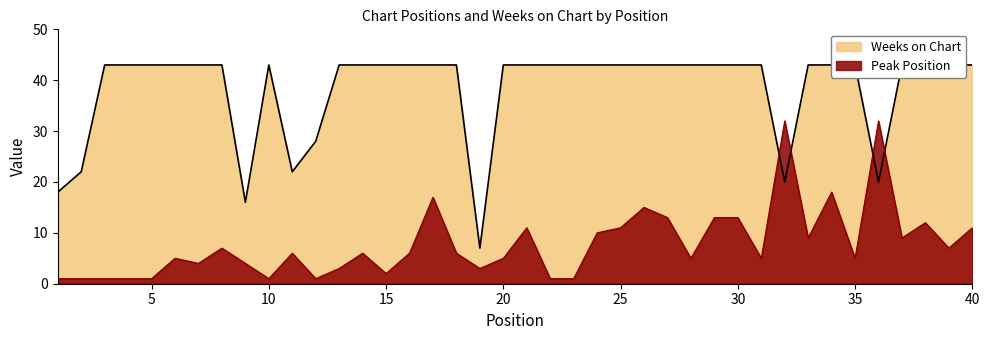

Which label corresponds to the largest value in the chart?

3